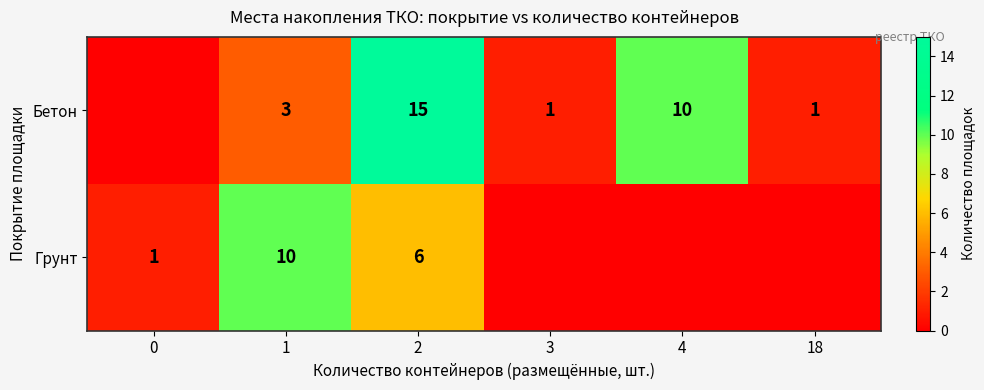

True or false: Грунт has a value of 1 at 0.

True